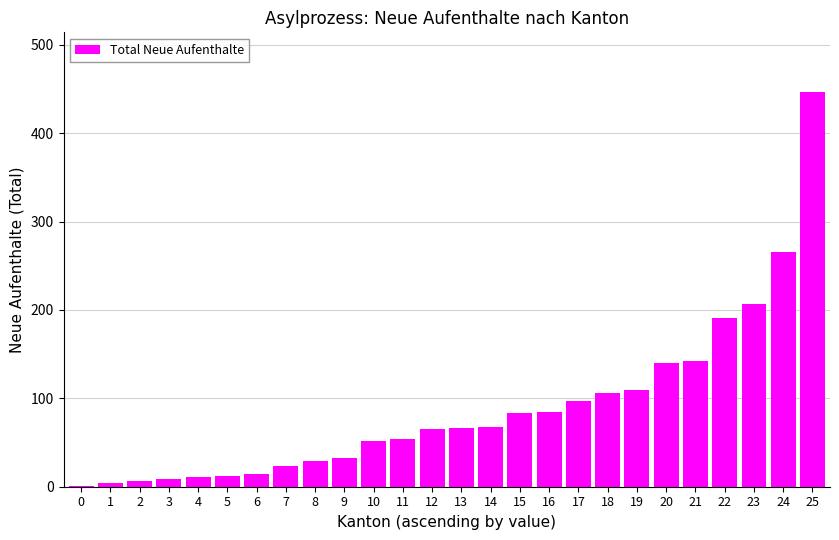

Between 10 and 1, which is larger?

10